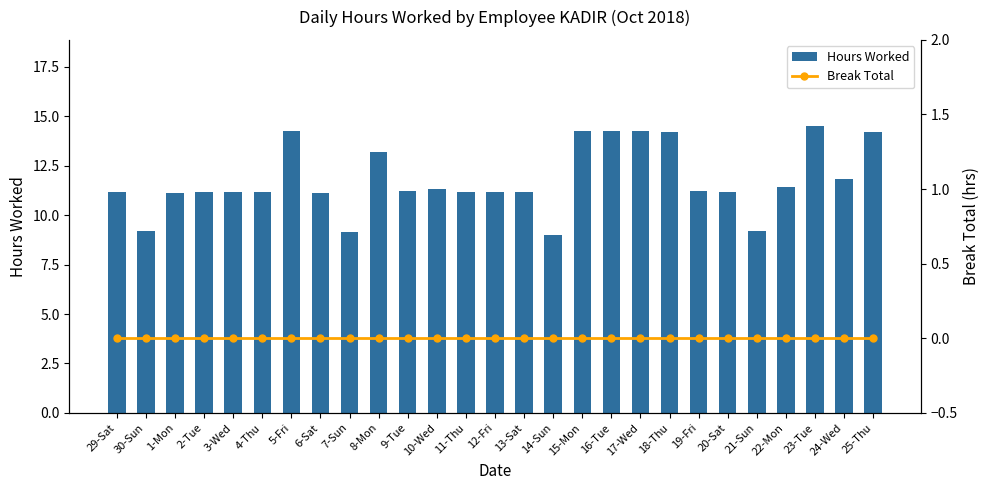

Rank the categories by Hours Worked value from lowest to highest.

14-Sun, 7-Sun, 21-Sun, 30-Sun, 1-Mon, 6-Sat, 29-Sat, 2-Tue, 4-Thu, 3-Wed, 11-Thu, 12-Fri, 20-Sat, 13-Sat, 9-Tue, 19-Fri, 10-Wed, 22-Mon, 24-Wed, 8-Mon, 25-Thu, 18-Thu, 17-Wed, 5-Fri, 15-Mon, 16-Tue, 23-Tue